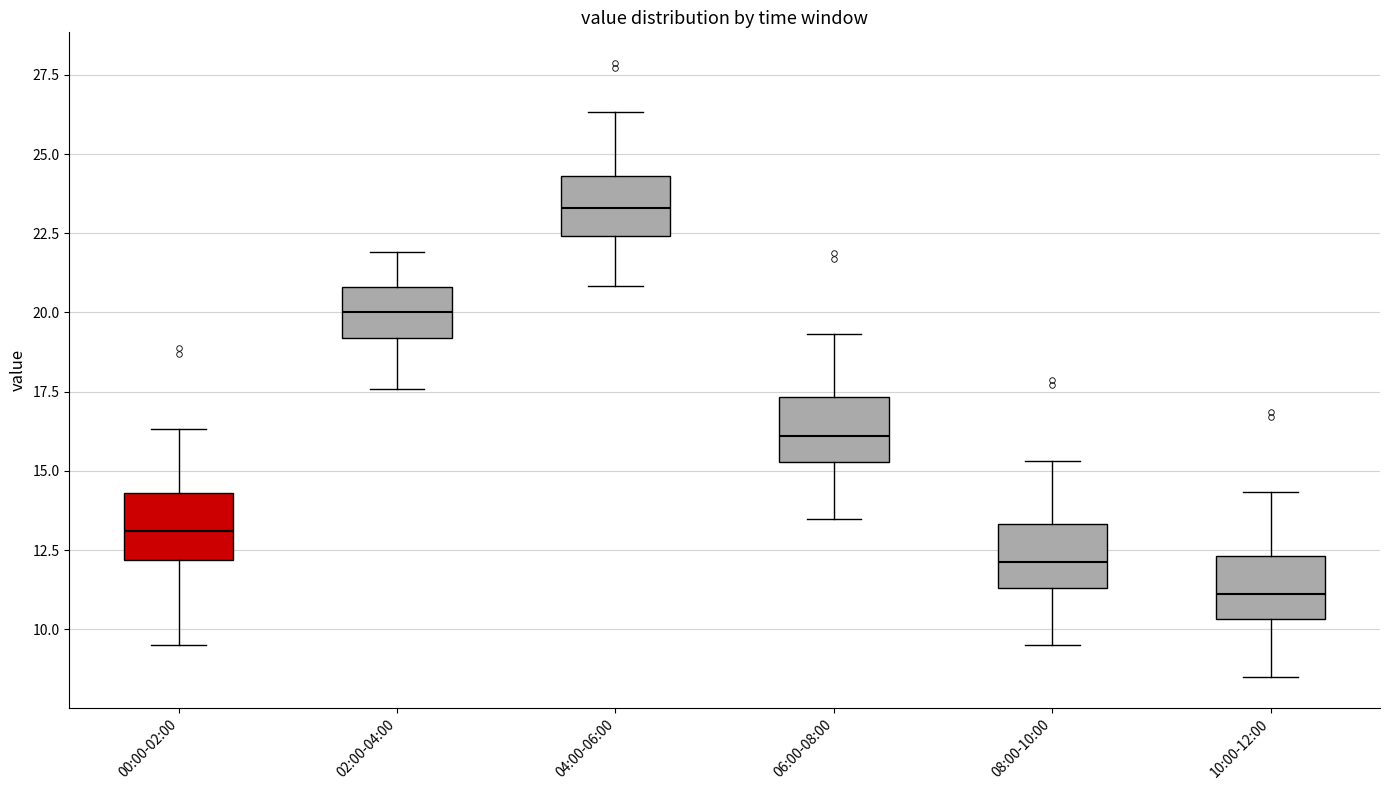

Reading left to right, read every box against the y-axis: the position of its median line, the range the box covers, and the ends of its whiskers. The values are not printed on the chart, so give them approximately, as read against the axis.

00:00-02:00: median 13.0, box 12.0 to 14.5, whiskers 9.5 to 16.5
02:00-04:00: median 20.0, box 19.0 to 21.0, whiskers 17.5 to 22.0
04:00-06:00: median 23.5, box 22.5 to 24.5, whiskers 21.0 to 26.5
06:00-08:00: median 16.0, box 15.5 to 17.5, whiskers 13.5 to 19.5
08:00-10:00: median 12.0, box 11.5 to 13.5, whiskers 9.5 to 15.5
10:00-12:00: median 11.0, box 10.5 to 12.5, whiskers 8.5 to 14.5